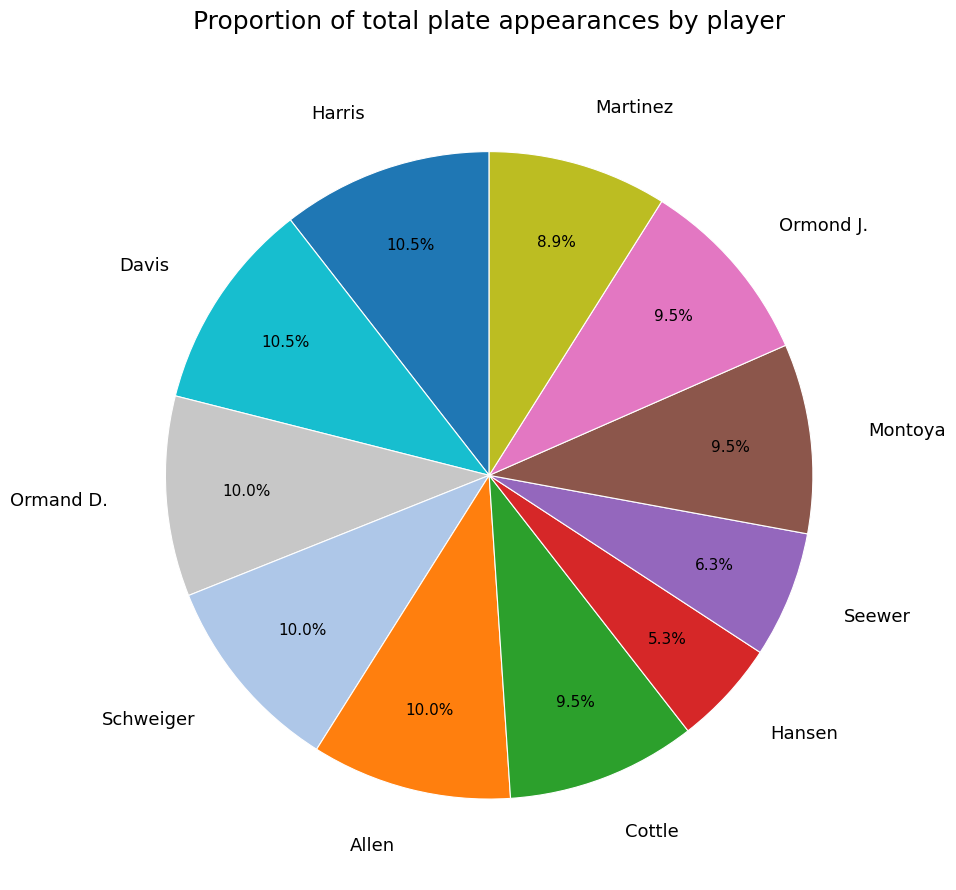

What is the ratio of the value at Hansen to the value at Seewer?

0.8